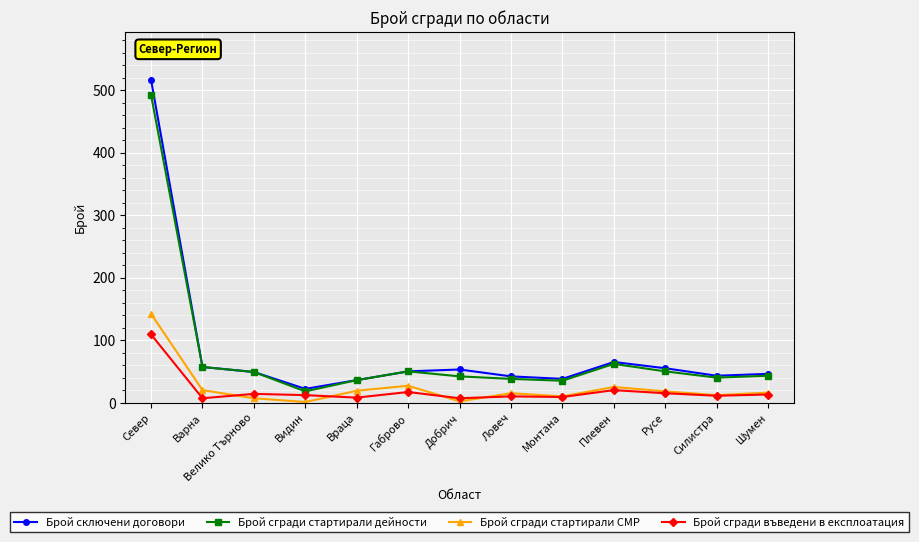

What are all the series names shown in the legend?

Брой сключени договори, Брой сгради стартирали дейности, Брой сгради стартирали СМР, Брой сгради въведени в експлоатация